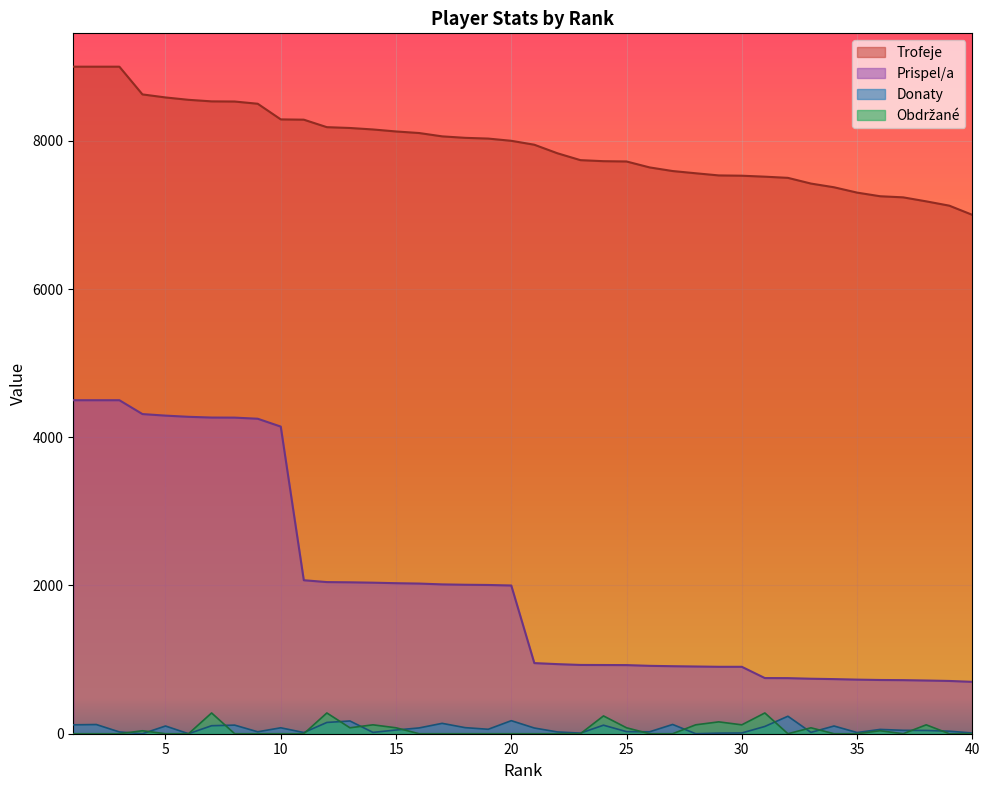

At which label does Prispel/a first exceed 2000?

1